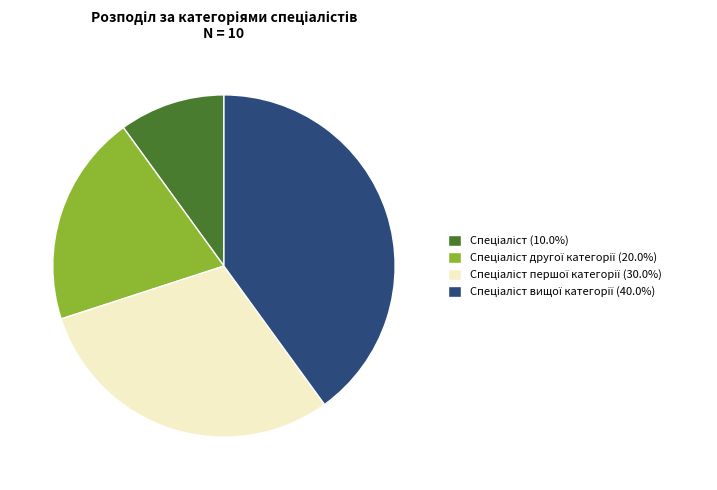

Count the number of slices in the pie.

4